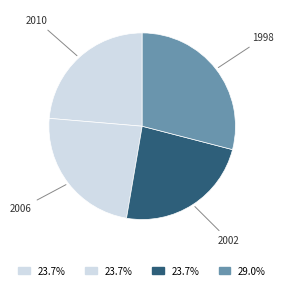

Is the sum of 2002 and 2010 greater than half?

No